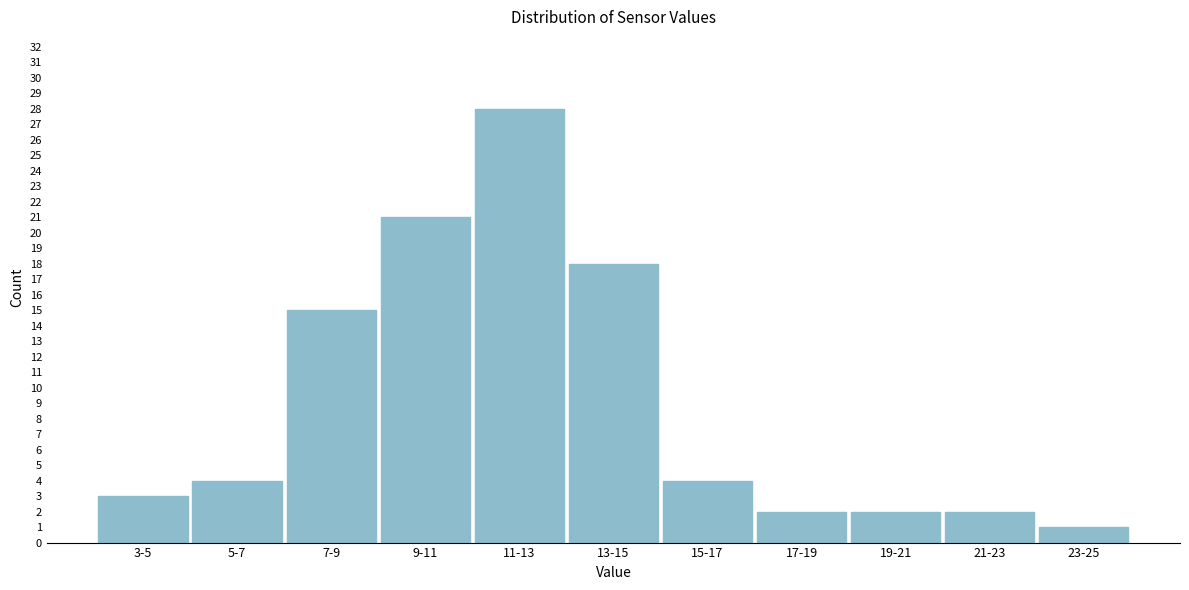

Reading left to right, extract all data points from this chart.

3-5=3	5-7=4	7-9=15	9-11=21	11-13=28	13-15=18	15-17=4	17-19=2	19-21=2	21-23=2	23-25=1